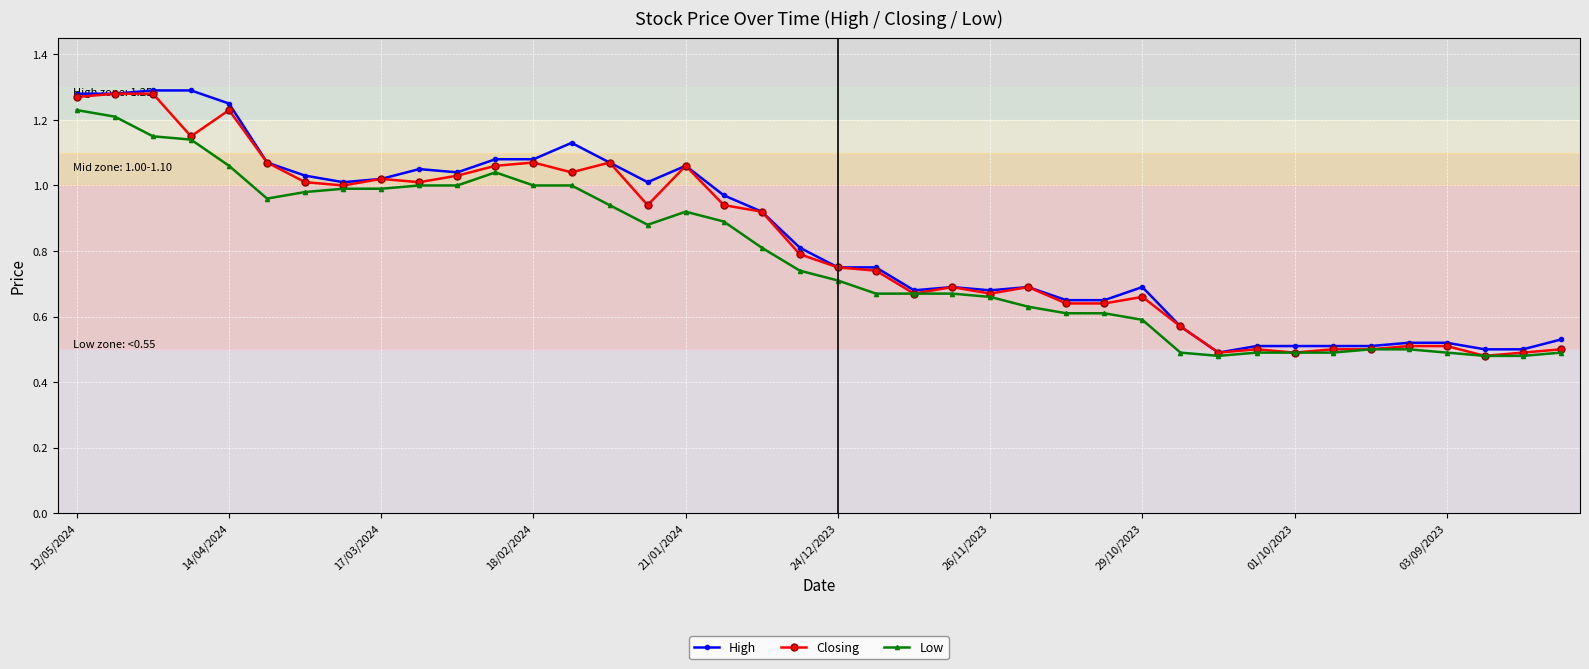

At how many categories does at least one series exceed 0?

40